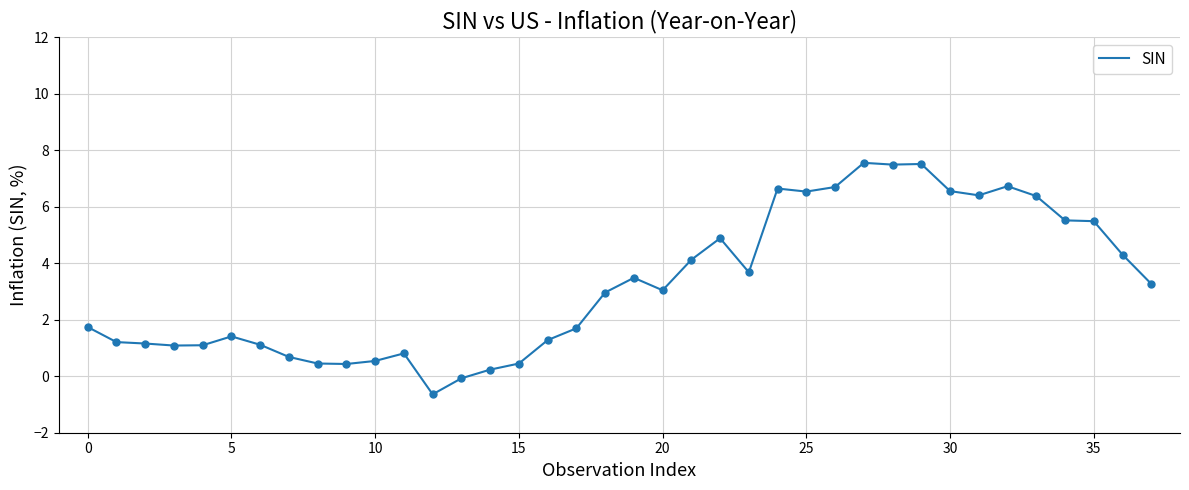

What is the greatest value displayed?

7.5